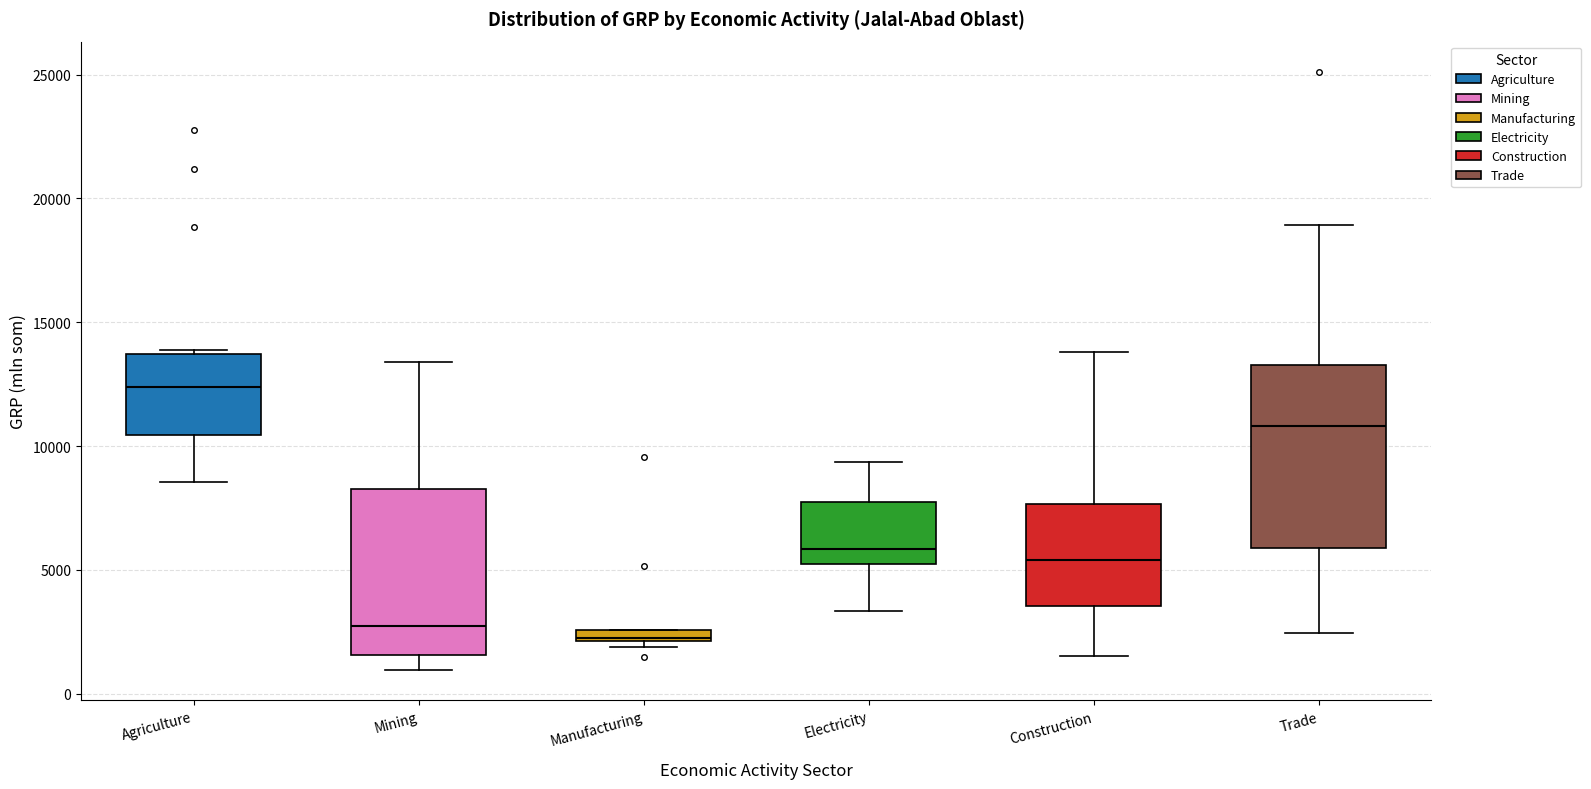

Which box has the highest median line?

Agriculture